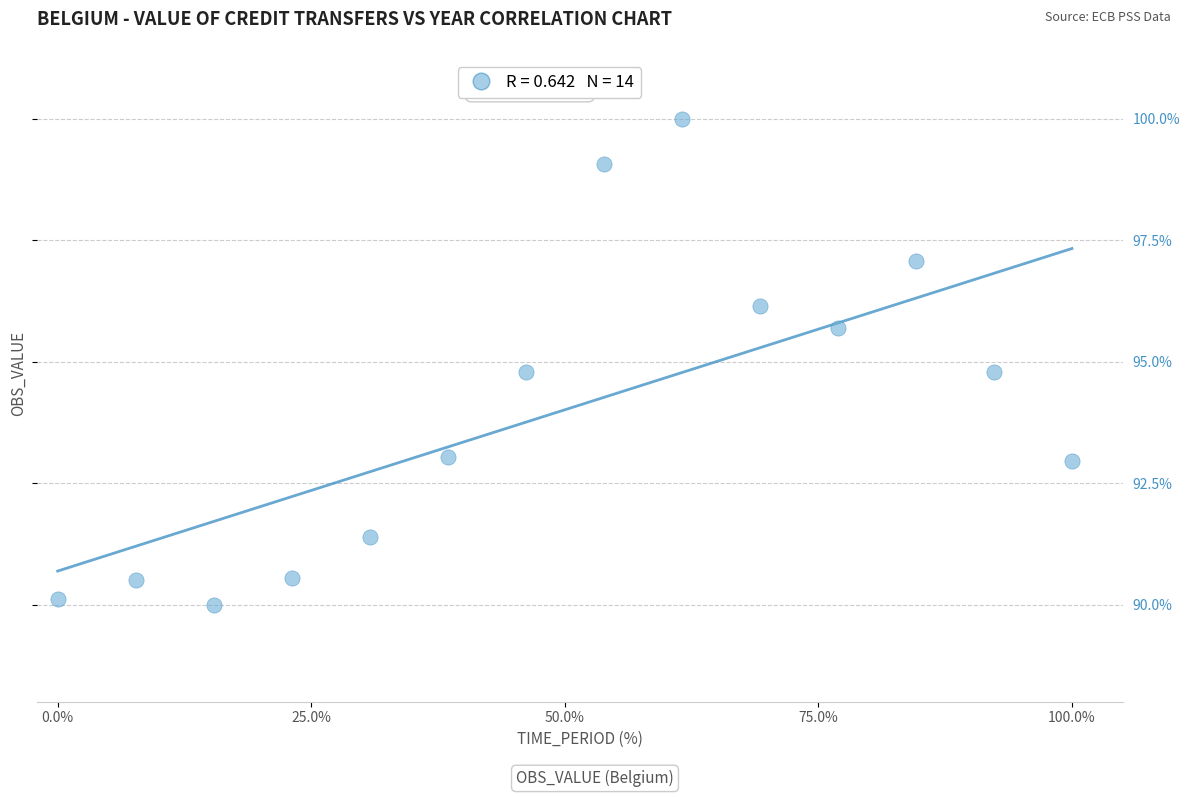

What is the range of X values (max minus min)?

100.0